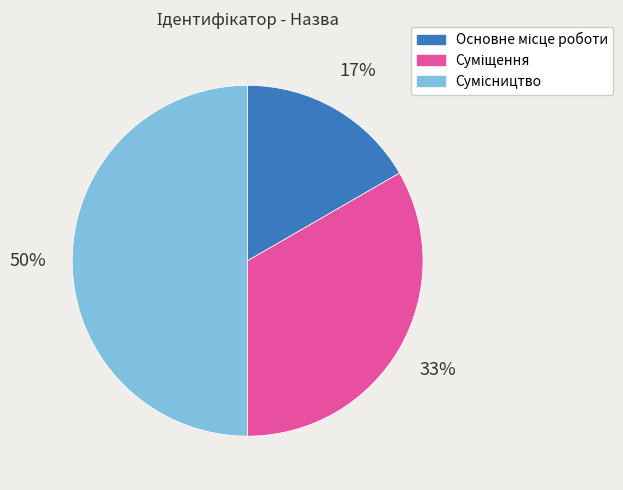

To the nearest percent, what is the difference between the largest and smallest slice percentages?

33%